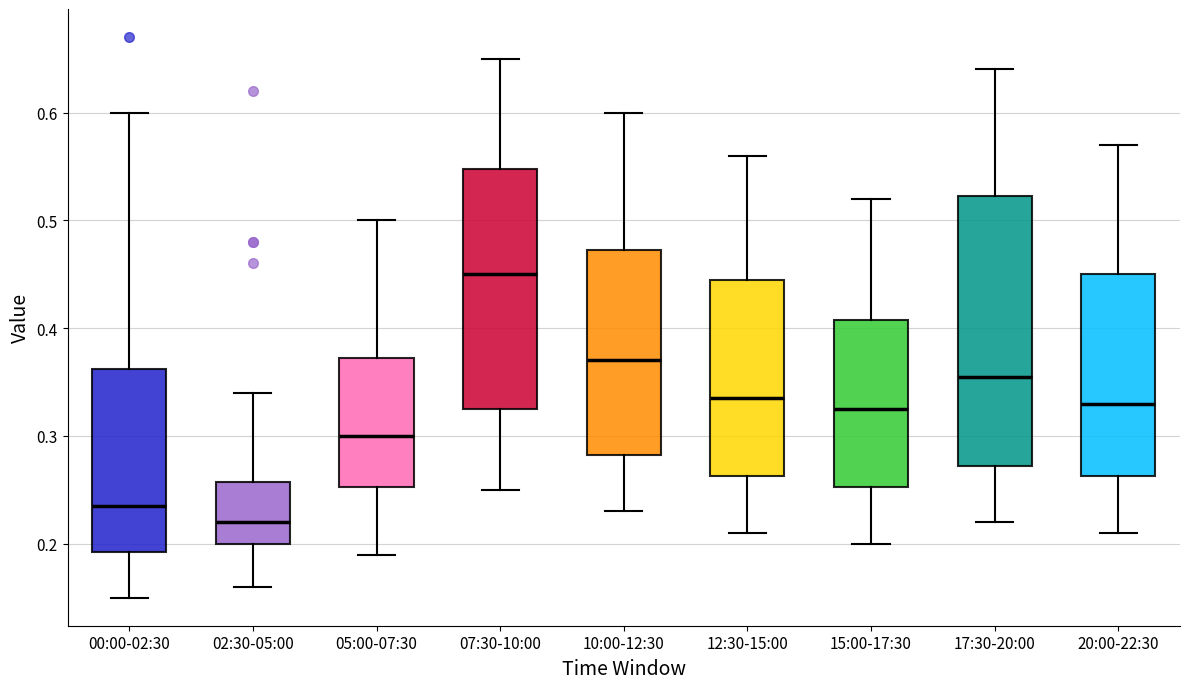

Where does the lower whisker of the box for 02:30-05:00 end on the y-axis? The values are not printed on the chart, so give them approximately, as read against the axis.

0.16